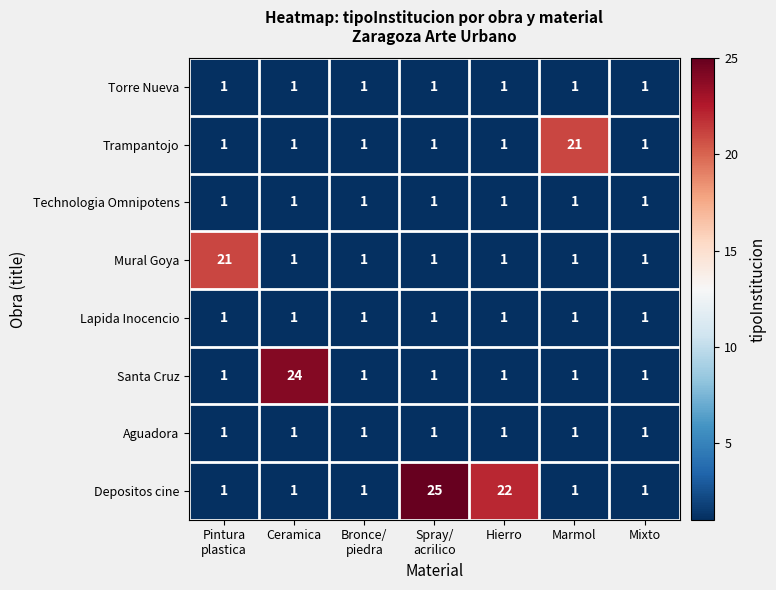

Which series has the largest total across all categories?

Depositos cine